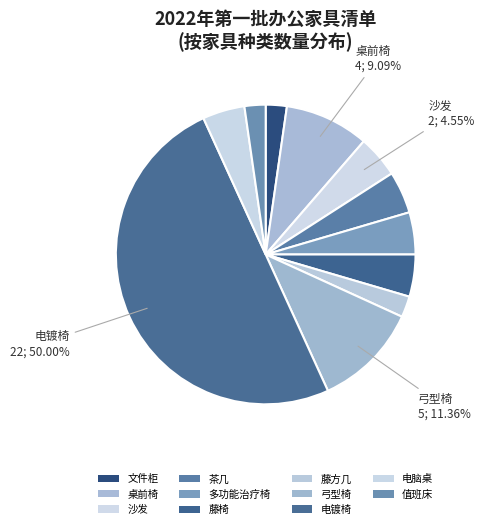

Does any single category account for the majority?

No